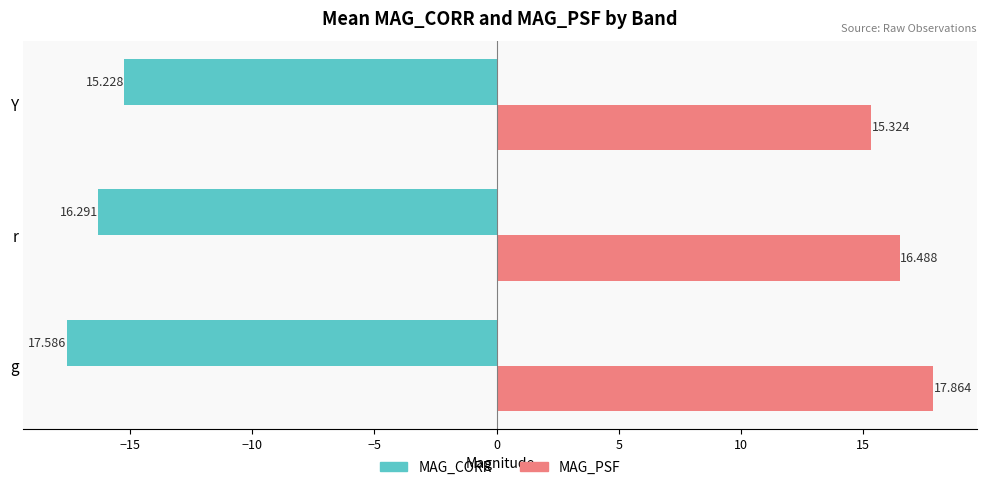

What is the maximum value shown in the chart?

17.9